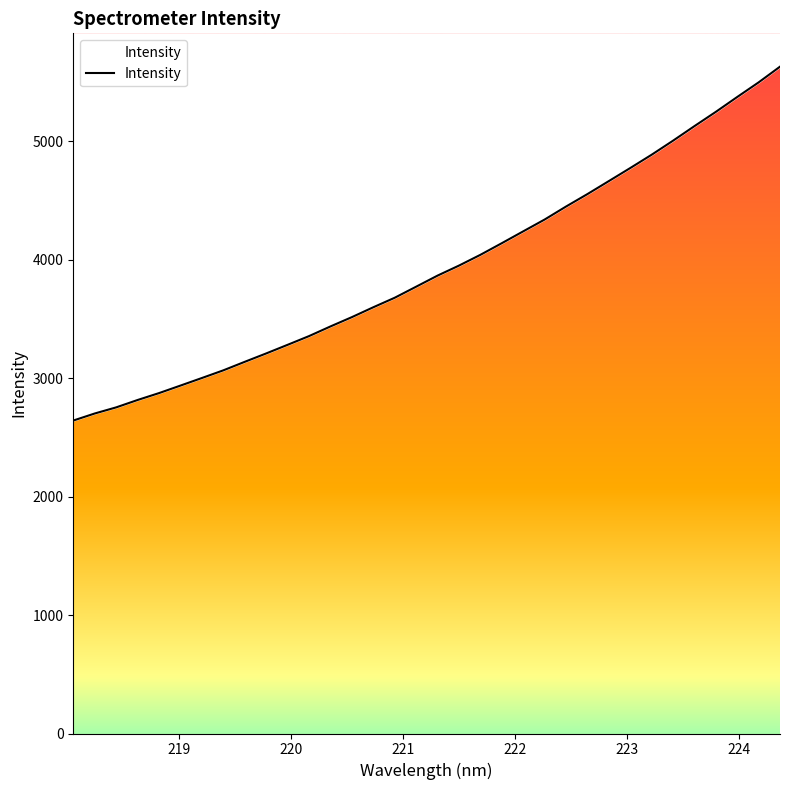

What is the sum of all values?

133568.5